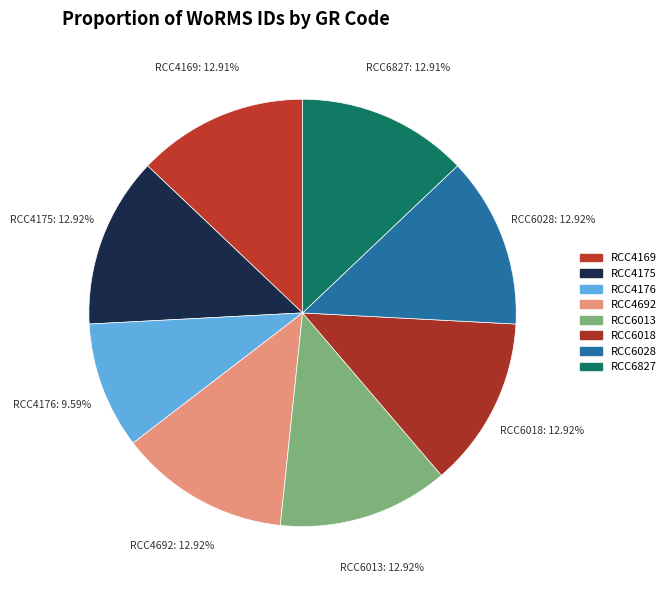

What is the total percentage of RCC4169 and RCC4692?

25.8%